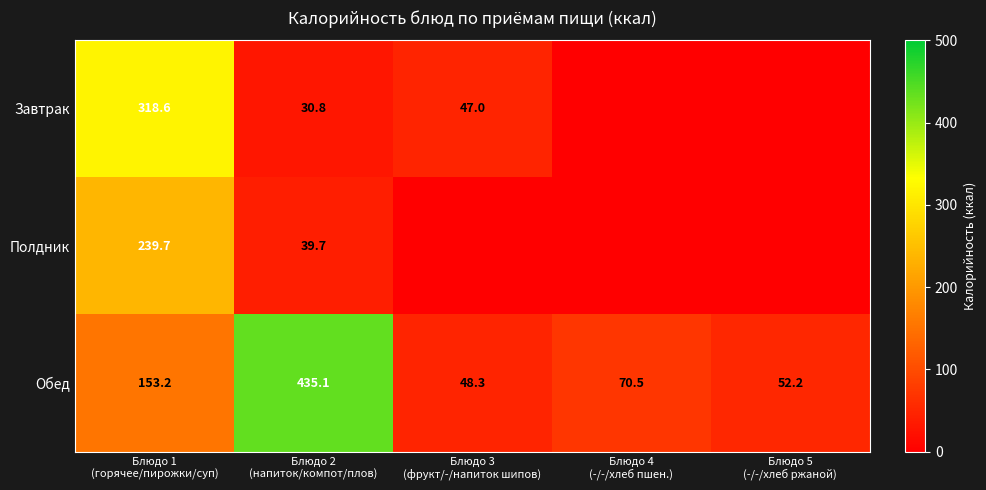

What is the spread (max minus min) of values at Блюдо 5
(-/-/хлеб ржаной)?

52.2